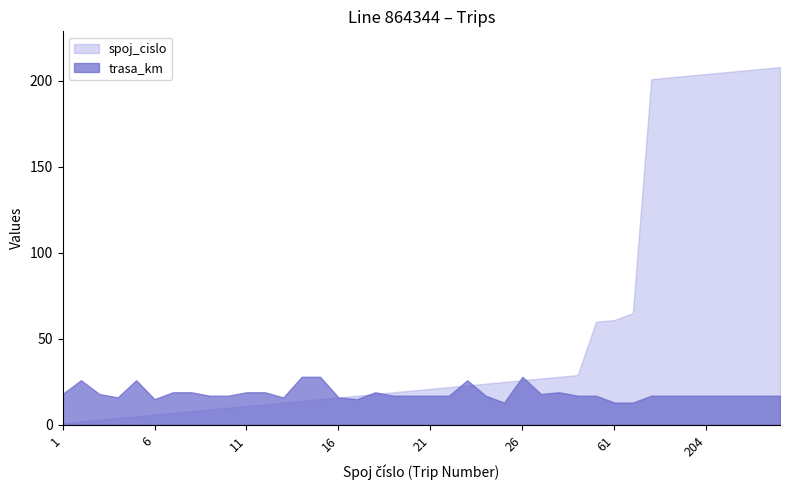

True or false: trasa_km has a value of 10 at 26.

False